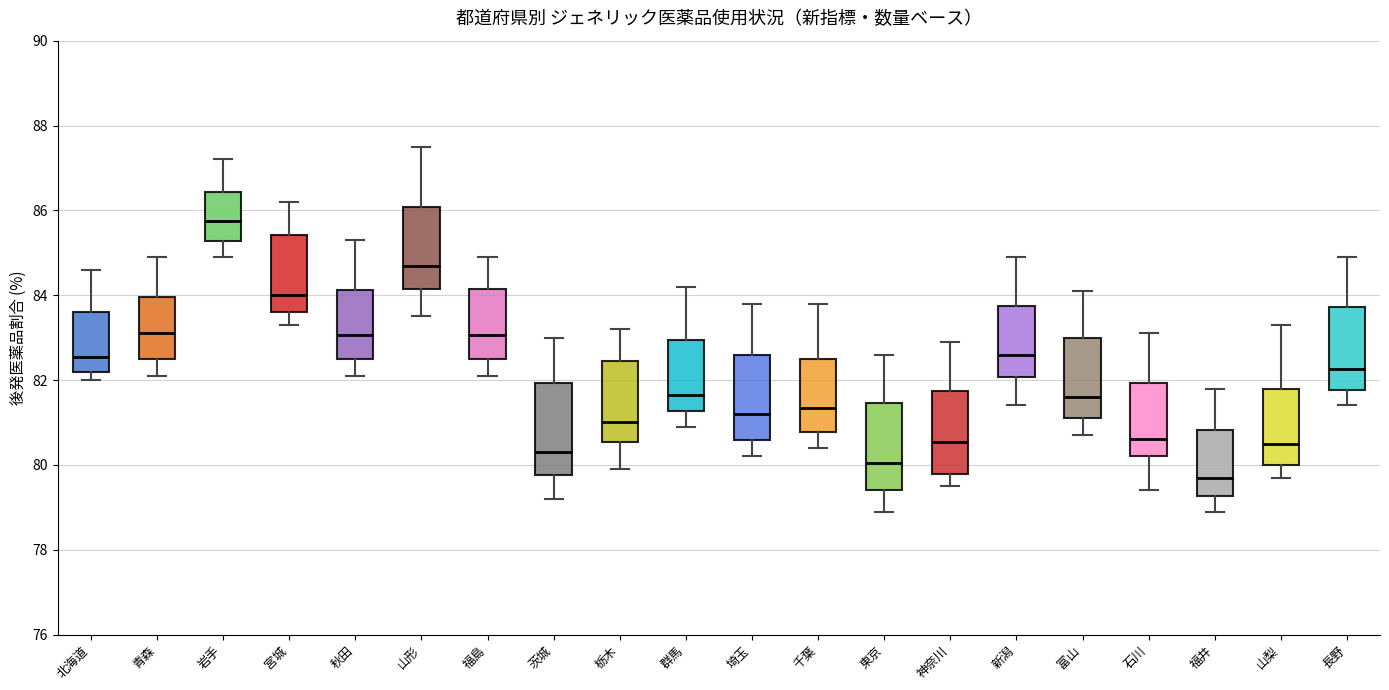

Reading left to right, read every box against the y-axis: the position of its median line, the range the box covers, and the ends of its whiskers. The values are not printed on the chart, so give them approximately, as read against the axis.

北海道: median 82.6, box 82.2 to 83.6, whiskers 82.0 to 84.6
青森: median 83.2, box 82.6 to 84.0, whiskers 82.2 to 85.0
岩手: median 85.8, box 85.2 to 86.4, whiskers 85.0 to 87.2
宮城: median 84.0, box 83.6 to 85.4, whiskers 83.4 to 86.2
秋田: median 83.0, box 82.6 to 84.2, whiskers 82.2 to 85.4
山形: median 84.8, box 84.2 to 86.0, whiskers 83.6 to 87.6
福島: median 83.0, box 82.6 to 84.2, whiskers 82.2 to 85.0
茨城: median 80.4, box 79.8 to 82.0, whiskers 79.2 to 83.0
栃木: median 81.0, box 80.6 to 82.4, whiskers 80.0 to 83.2
群馬: median 81.6, box 81.2 to 83.0, whiskers 81.0 to 84.2
埼玉: median 81.2, box 80.6 to 82.6, whiskers 80.2 to 83.8
千葉: median 81.4, box 80.8 to 82.6, whiskers 80.4 to 83.8
東京: median 80.0, box 79.4 to 81.4, whiskers 79.0 to 82.6
神奈川: median 80.6, box 79.8 to 81.8, whiskers 79.6 to 83.0
新潟: median 82.6, box 82.0 to 83.8, whiskers 81.4 to 85.0
富山: median 81.6, box 81.2 to 83.0, whiskers 80.8 to 84.2
石川: median 80.6, box 80.2 to 82.0, whiskers 79.4 to 83.2
福井: median 79.8, box 79.2 to 80.8, whiskers 79.0 to 81.8
山梨: median 80.6, box 80.0 to 81.8, whiskers 79.8 to 83.4
長野: median 82.2, box 81.8 to 83.8, whiskers 81.4 to 85.0